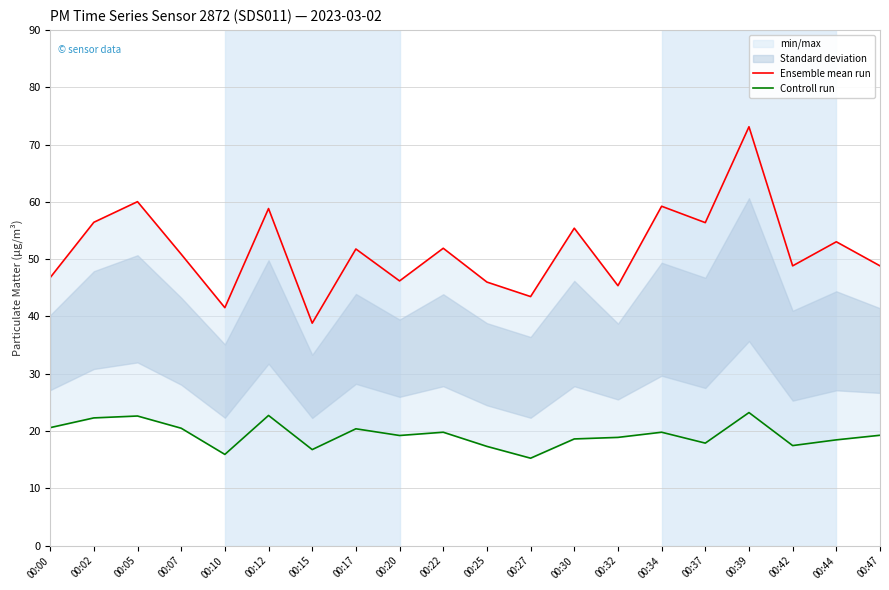

How many data points in Ensemble mean run are above 51?

10